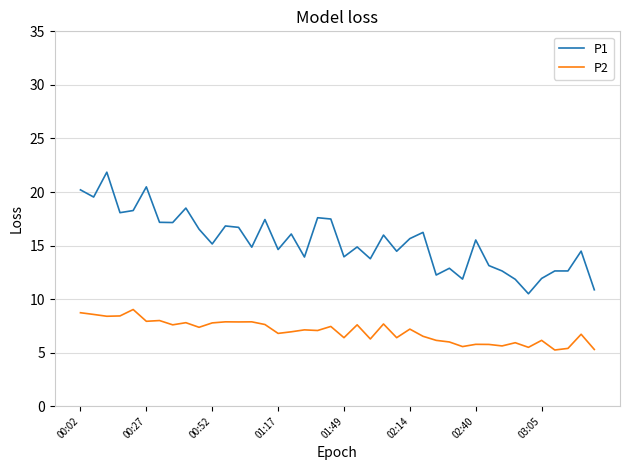

What is the difference between the maximum and minimum values in the P2 series?

3.8